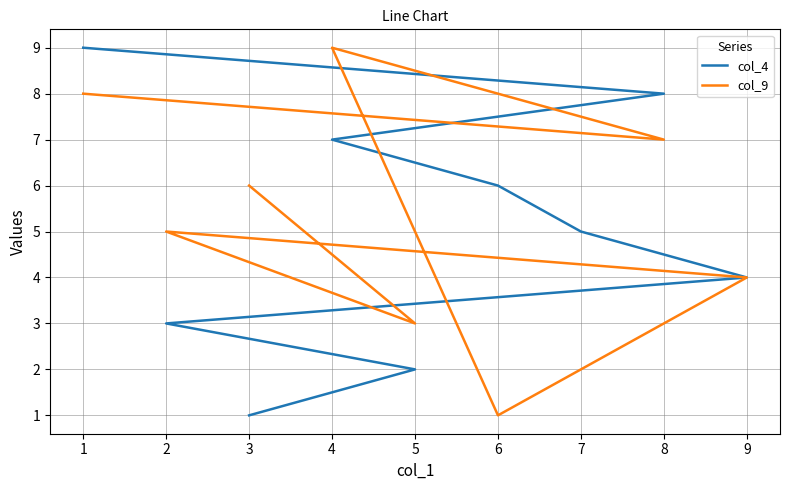

The value of col_4 at 7 is 8. True or false?

False